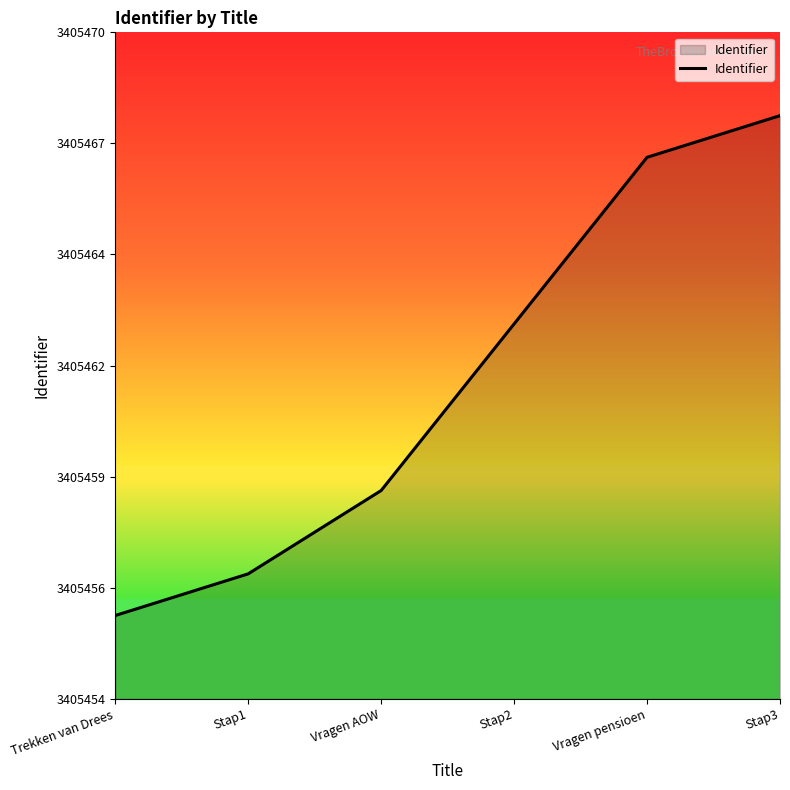

Does the chart display data point markers on the line(s)?

No